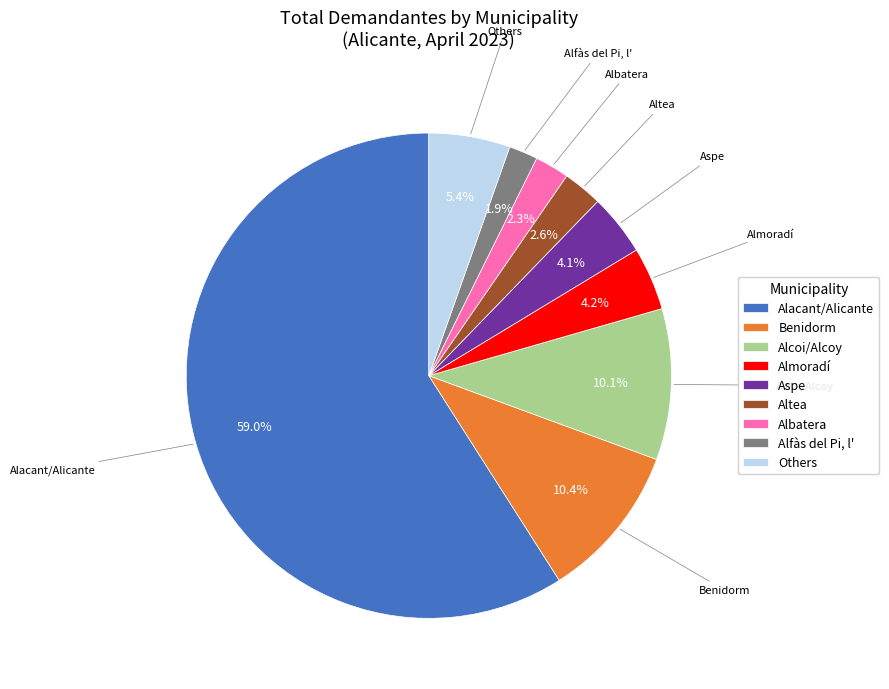

Which category has the biggest portion of the pie?

Alacant/Alicante